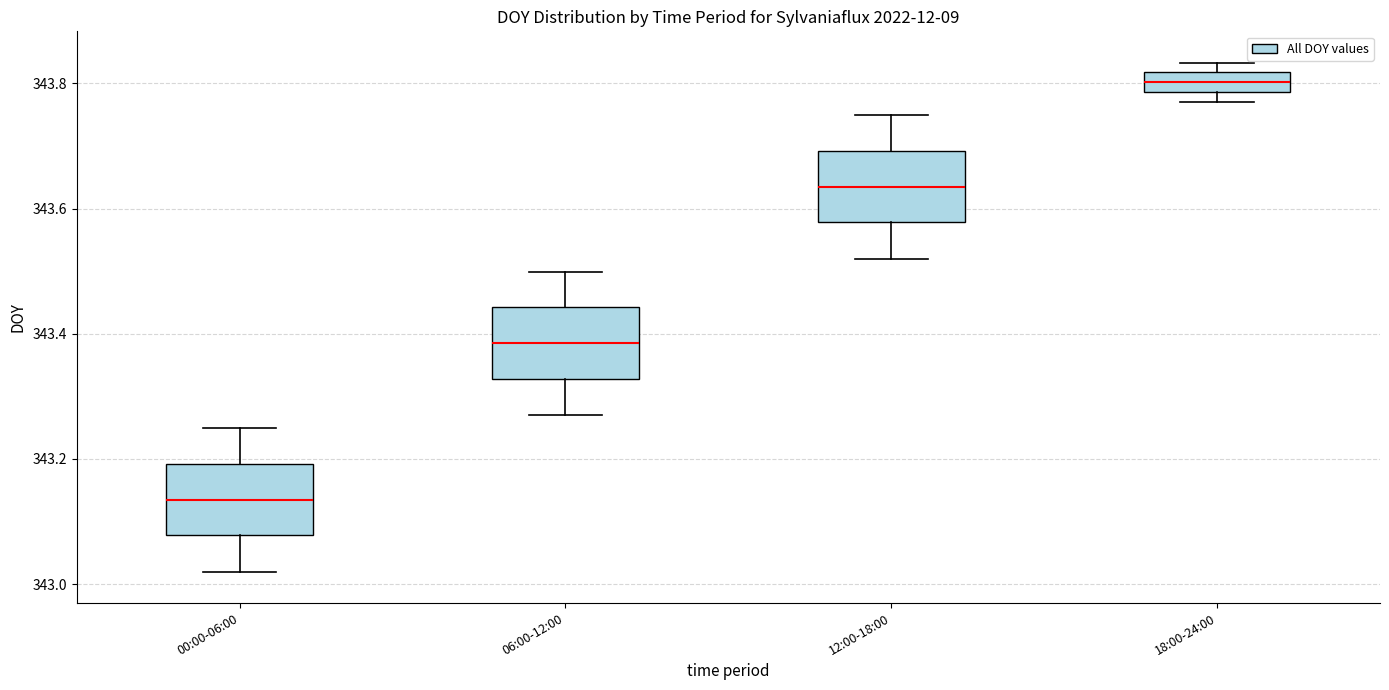

Reading left to right, transcribe this box plot: for each box, give where its median line is, the range the box spans, and where its two whiskers end, as read against the y-axis. The values are not printed on the chart, so give them approximately, as read against the axis.

00:00-06:00: median 343.14, box 343.08 to 343.20, whiskers 343.02 to 343.24
06:00-12:00: median 343.38, box 343.32 to 343.44, whiskers 343.28 to 343.50
12:00-18:00: median 343.64, box 343.58 to 343.70, whiskers 343.52 to 343.74
18:00-24:00: median 343.80, box 343.78 to 343.82, whiskers 343.78 (below the box's lower edge) to 343.84